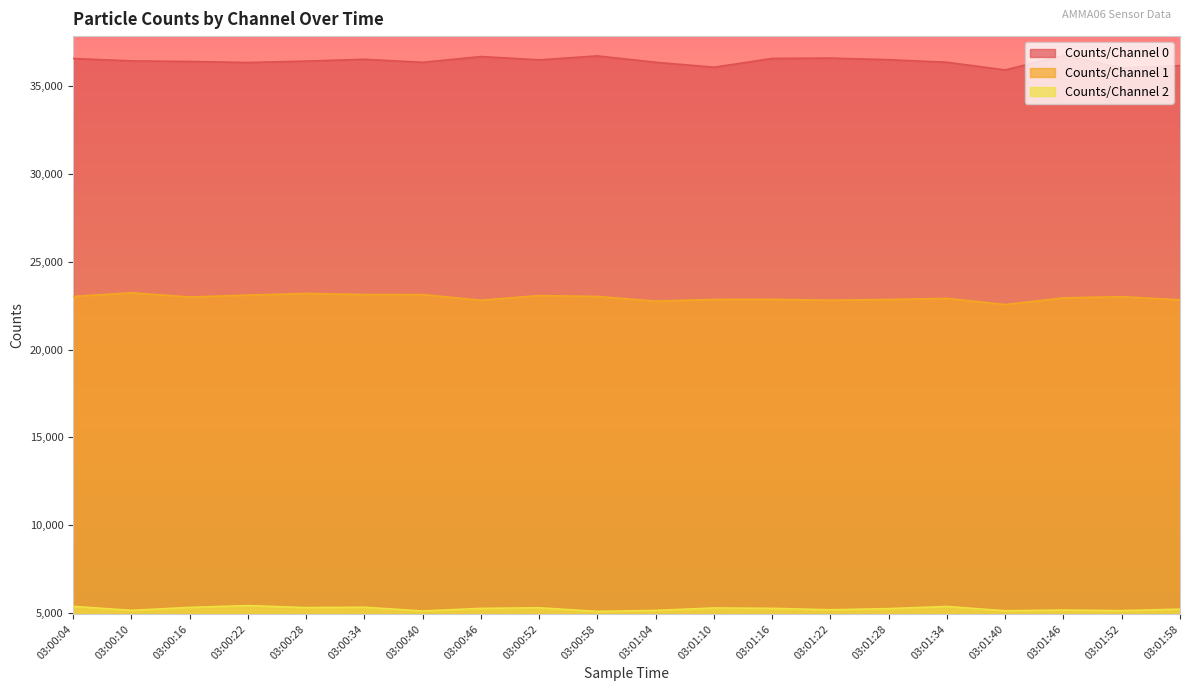

At 03:00:16, list the series in order from smallest to largest.

Counts/Channel 2, Counts/Channel 1, Counts/Channel 0